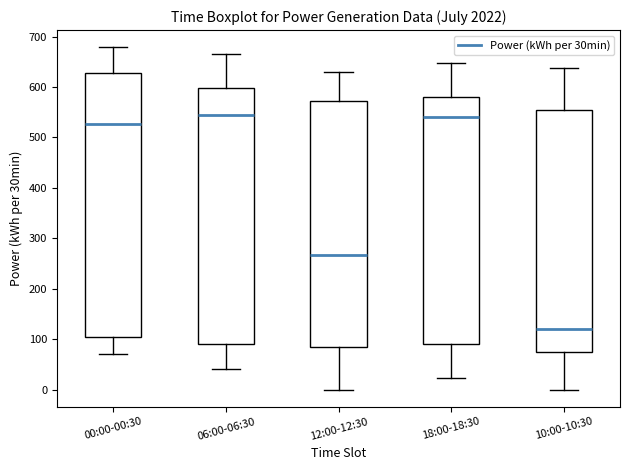

Reading left to right, transcribe this box plot: for each box, give where its median line is, the range the box spans, and where its two whiskers end, as read against the y-axis. The values are not printed on the chart, so give them approximately, as read against the axis.

00:00-00:30: median 530, box 110 to 630, whiskers 70 to 680
06:00-06:30: median 540, box 90 to 600, whiskers 40 to 670
12:00-12:30: median 270, box 80 to 570, whiskers 0 to 630
18:00-18:30: median 540, box 90 to 580, whiskers 20 to 650
10:00-10:30: median 120, box 80 to 550, whiskers 0 to 640